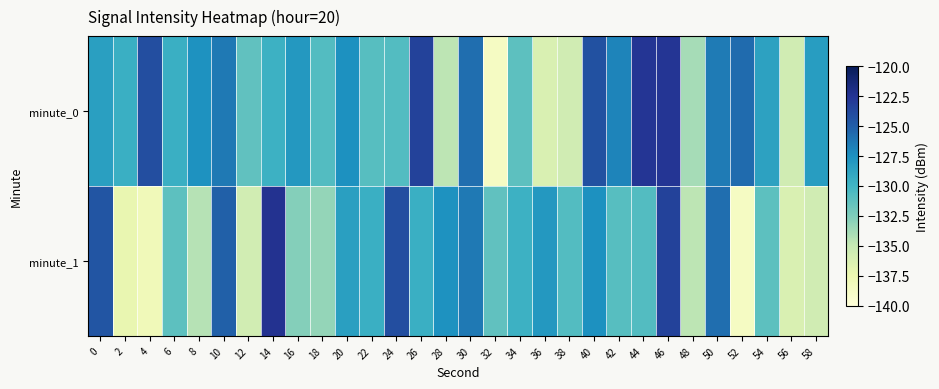

List the series in order of their overall mean, highest first.

minute_0, minute_1